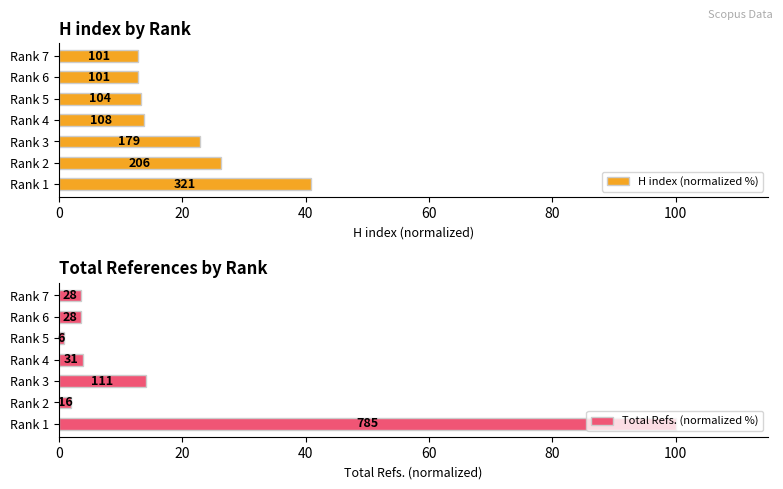

What is the value of the H index (normalized %) bar at the 2nd from the left?

26.2